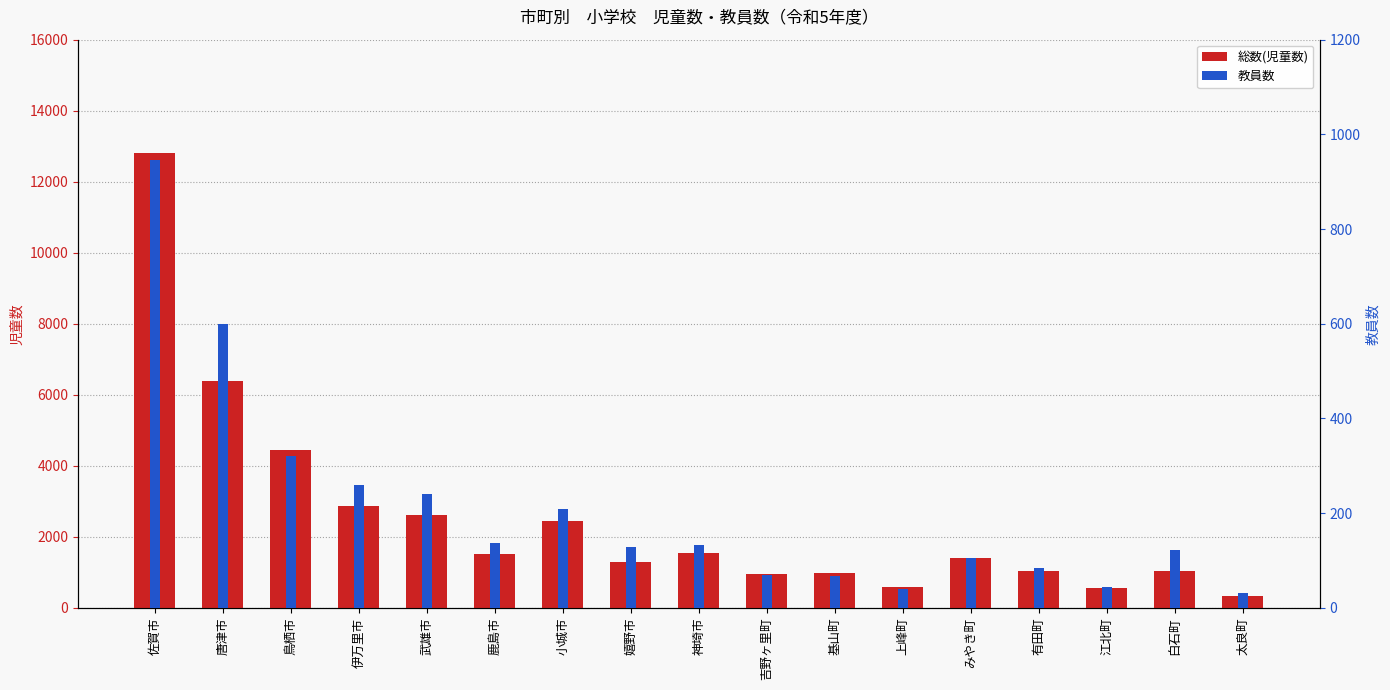

Which series has the largest range (max minus min)?

総数(児童数)